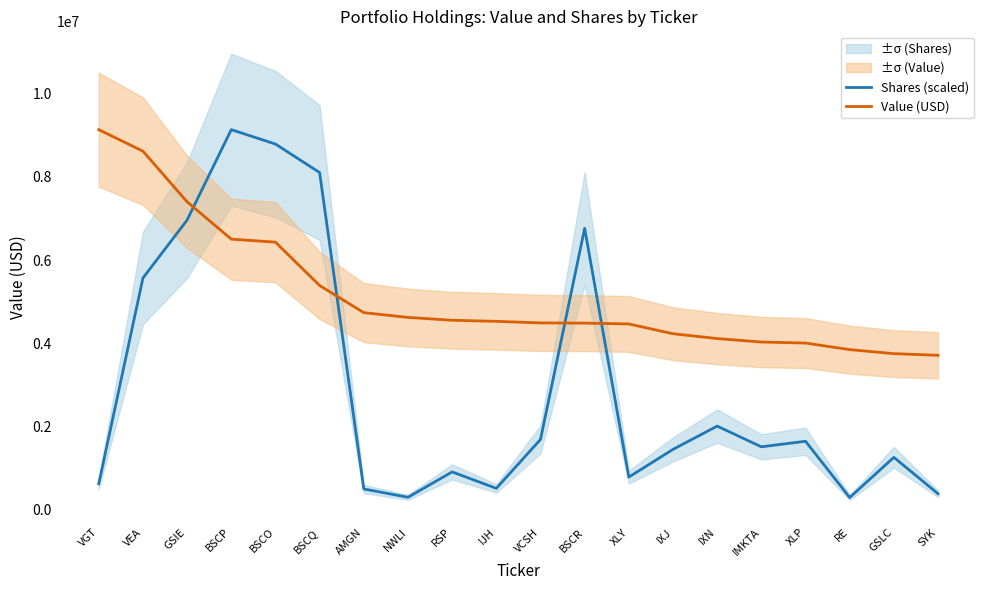

Read the Value (USD) value at BSCO.

6430315.0